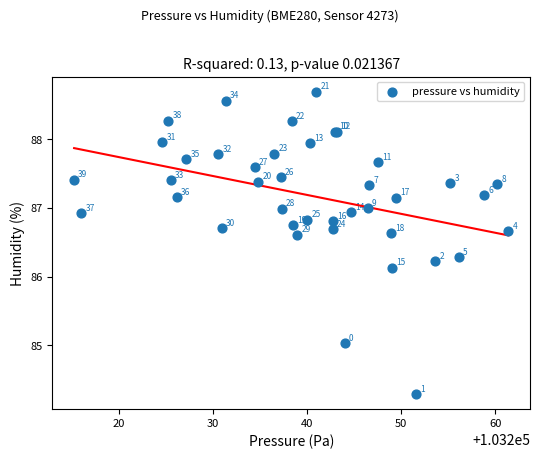

What Y value in the scatter plot is closest to 86?

86.1